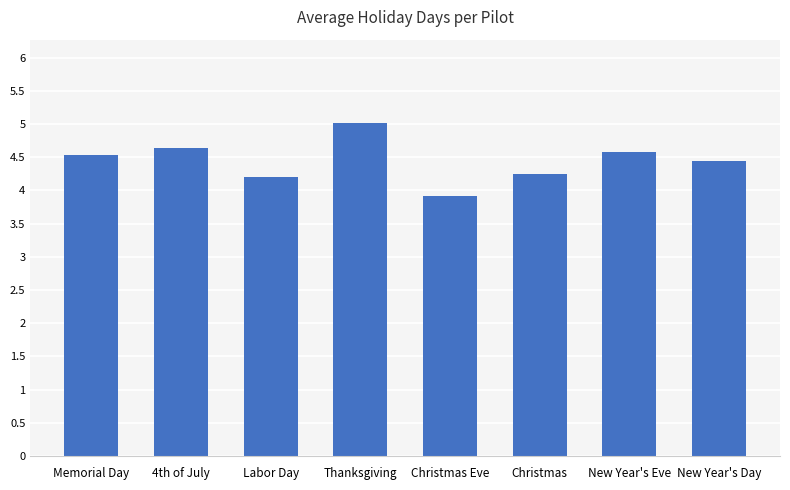

Reading left to right, extract all data points from this chart.

4.5	4.6	4.2	5.0	3.9	4.2	4.6	4.4